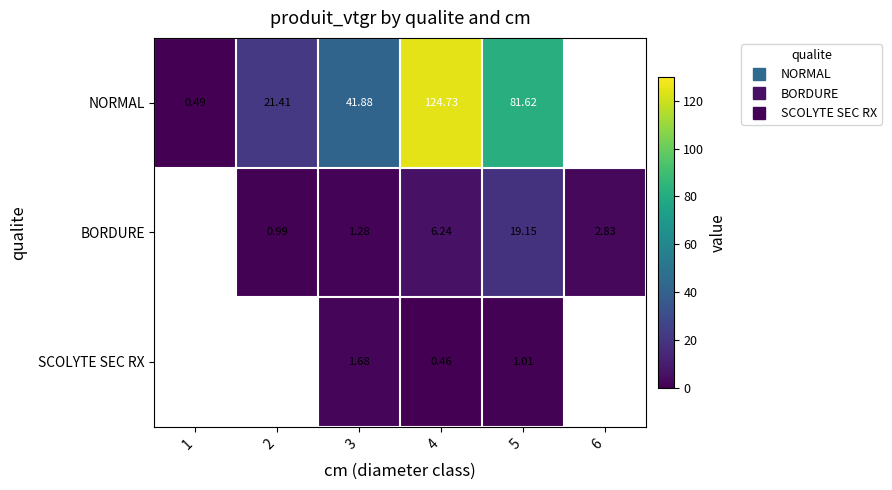

What is the minimum value shown in the chart?

0.5